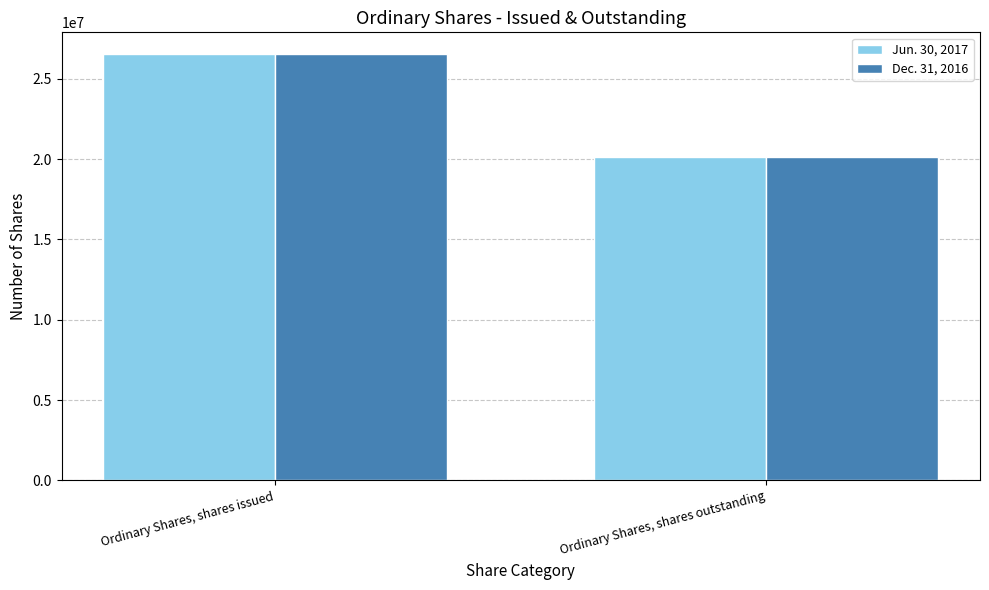

At how many categories does at least one series exceed 24464684?

1